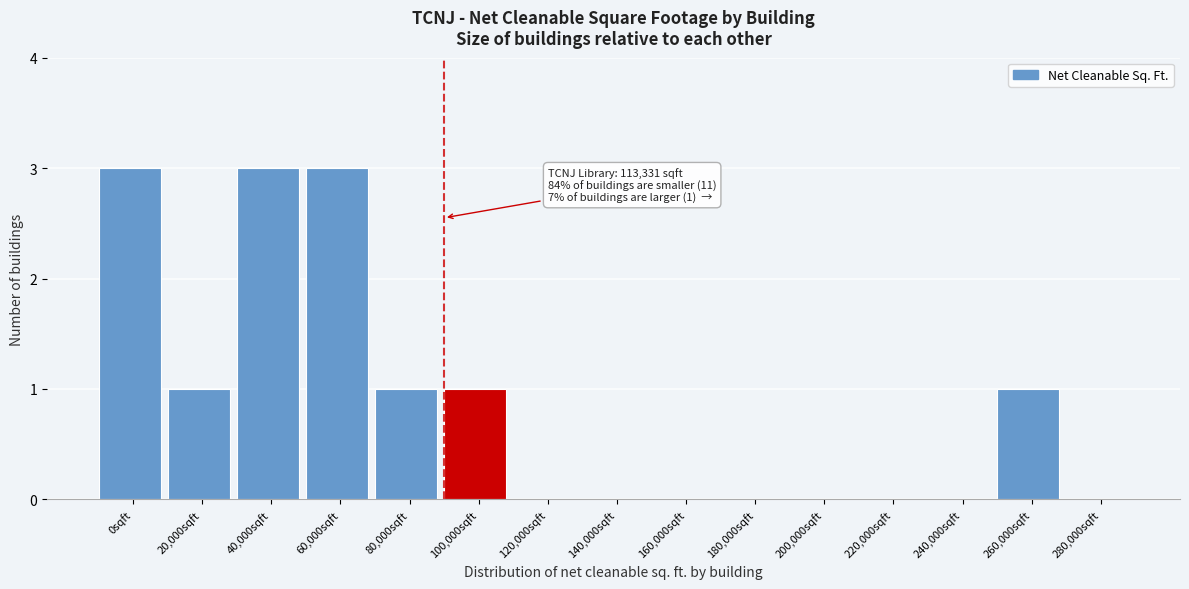

Reading left to right, what are all the values shown in this chart?

0sqft=3	20,000sqft=1	40,000sqft=3	60,000sqft=3	80,000sqft=1	100,000sqft=1	120,000sqft=0	140,000sqft=0	160,000sqft=0	180,000sqft=0	200,000sqft=0	220,000sqft=0	240,000sqft=0	260,000sqft=1	280,000sqft=0